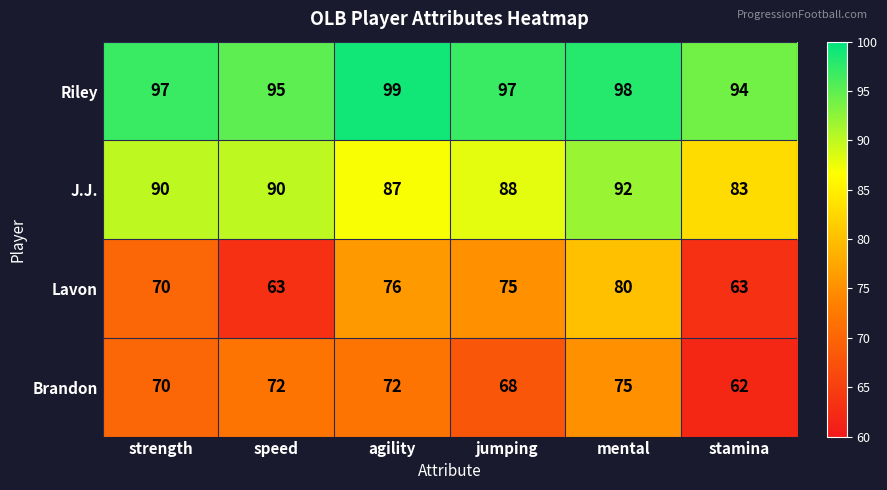

What is the average value of the Lavon series?

71